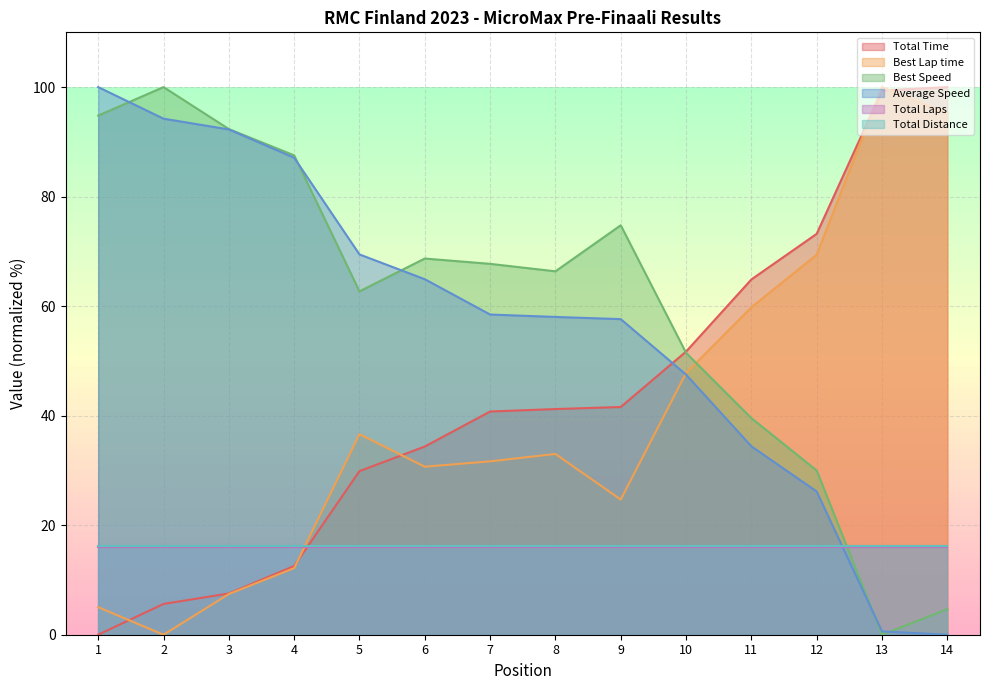

At which label is Best Lap time closest to 50?

10